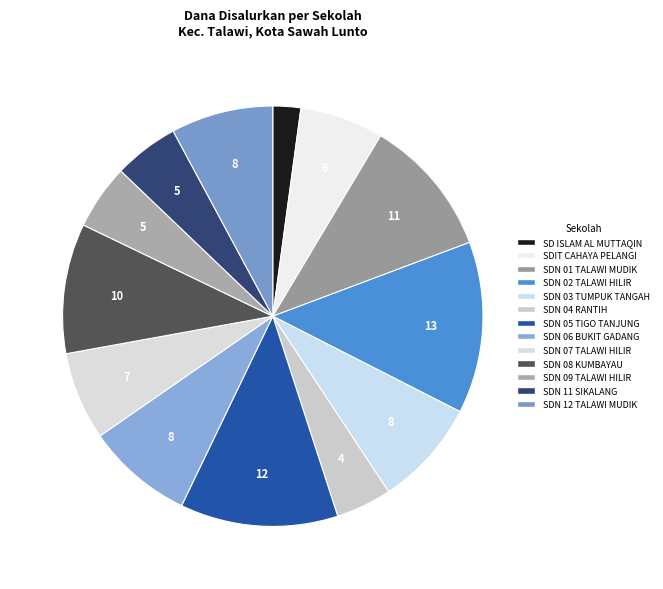

Which has a higher value, SDN 05 TIGO TANJUNG or SDN 06 BUKIT GADANG?

SDN 05 TIGO TANJUNG